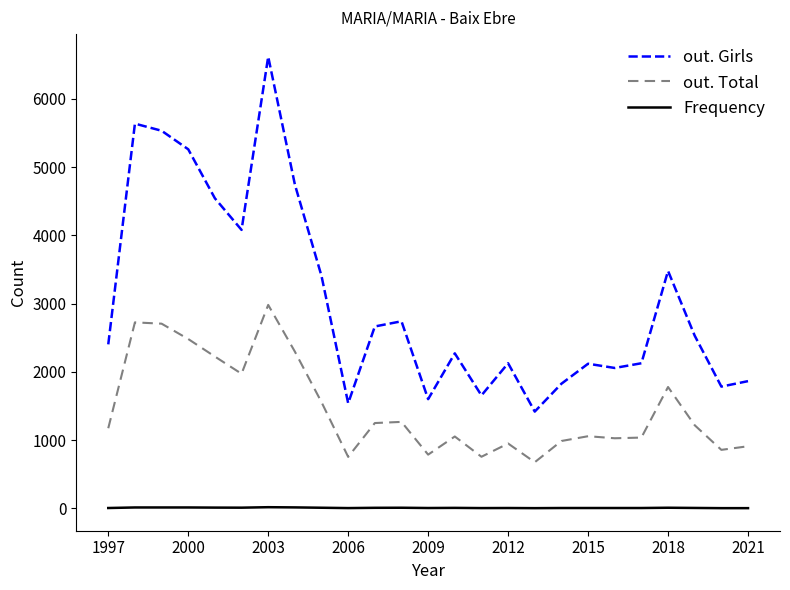

True or false: out. Total and Frequency intersect in this chart.

False